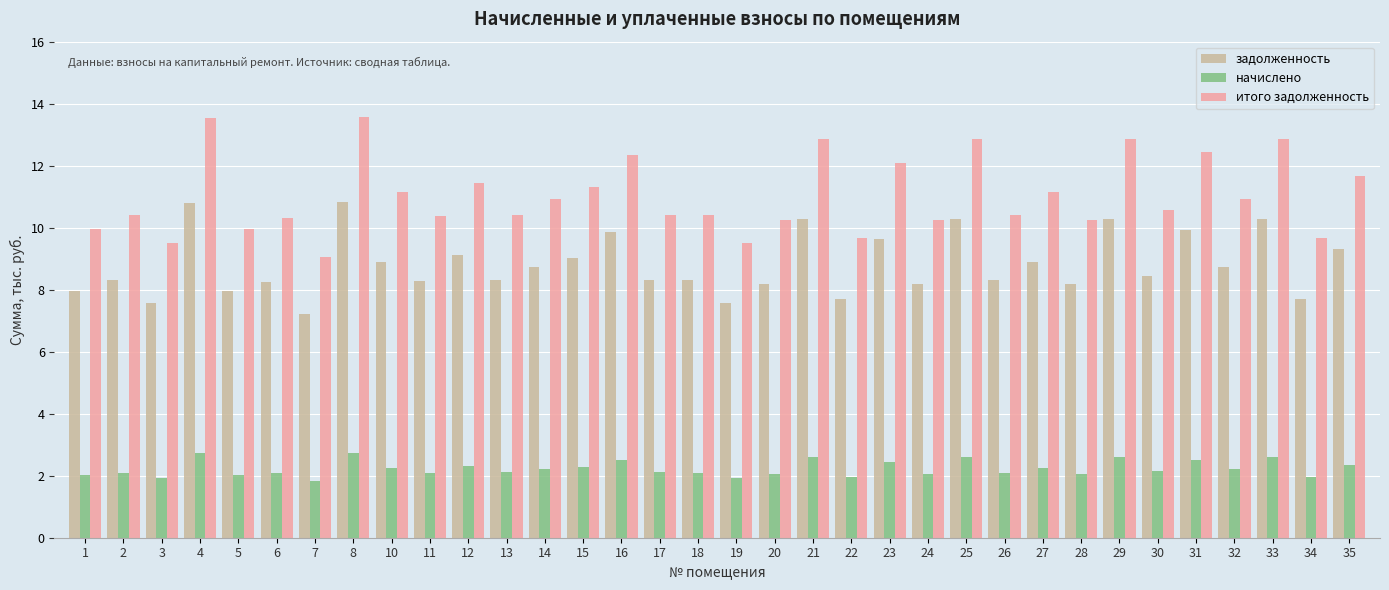

What is the lowest value of the начислено series?

1.8